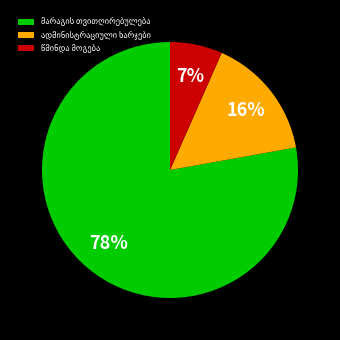

To the nearest percent, what is the average slice percentage?

33%